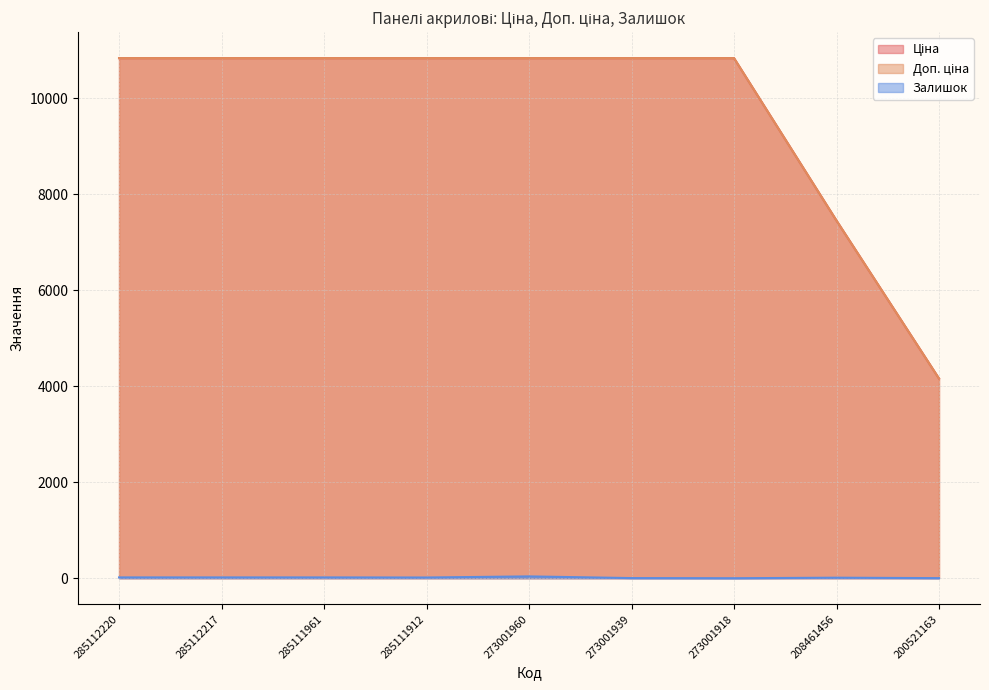

What is the value of the Ціна point at the 3rd from the left?

10840.1